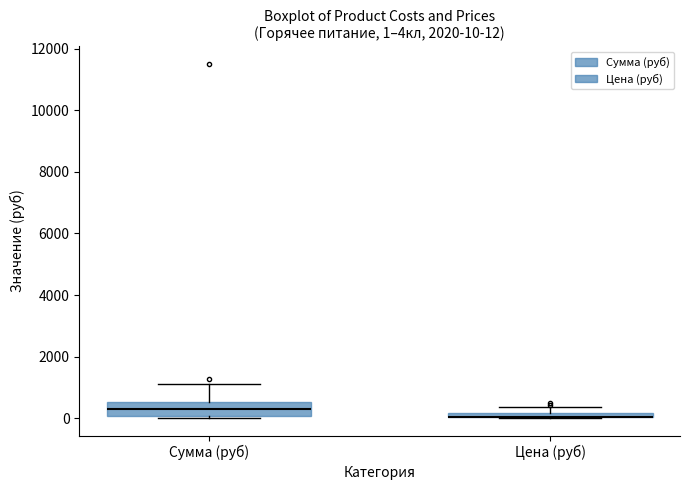

Comparing the boxes themselves (not the whiskers), which one is the tallest?

Сумма (руб)